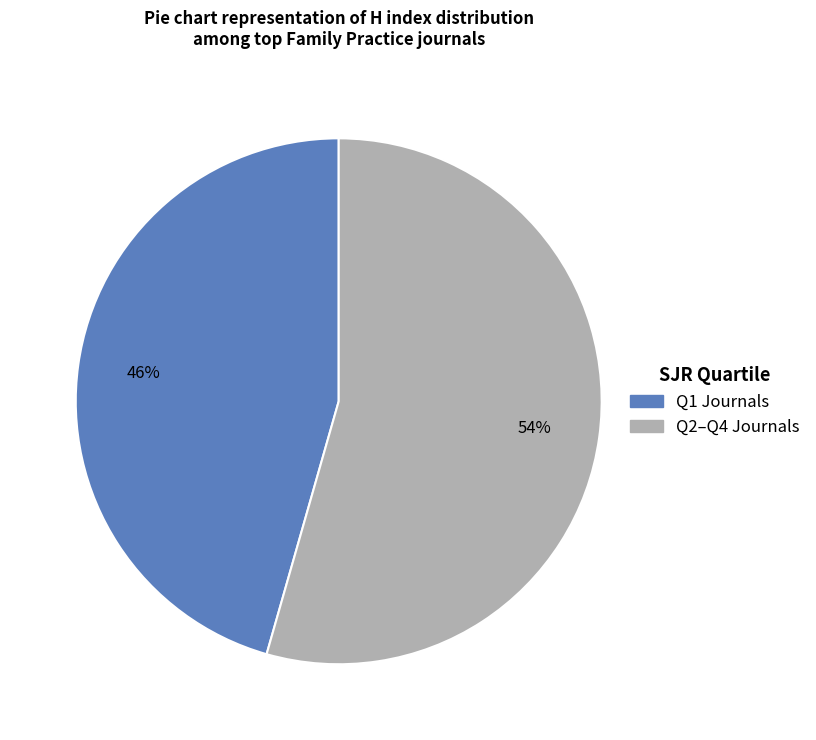

Is there any slice that represents more than half of the pie?

Yes